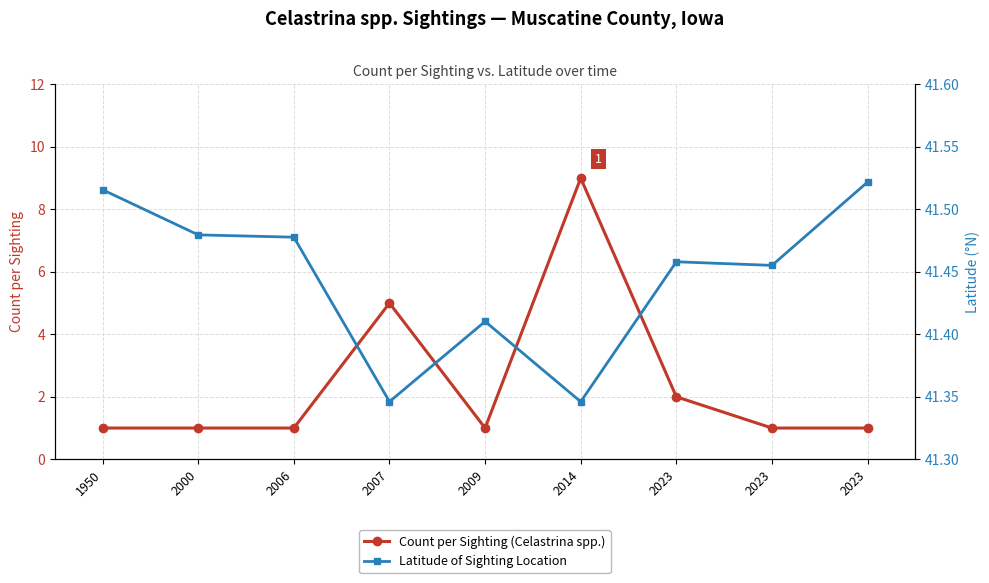

What are all the series names shown in the legend?

Count per Sighting, Latitude